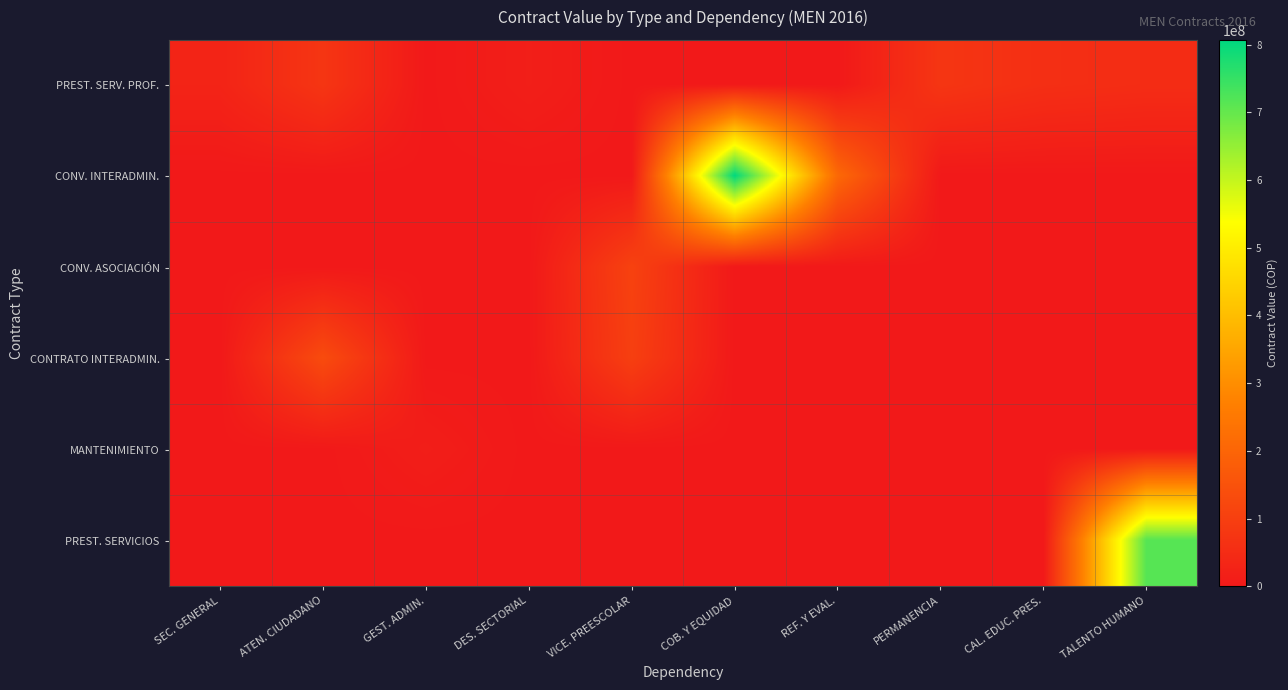

Between VICE. PREESCOLAR and DES. SECTORIAL, which is larger?

DES. SECTORIAL